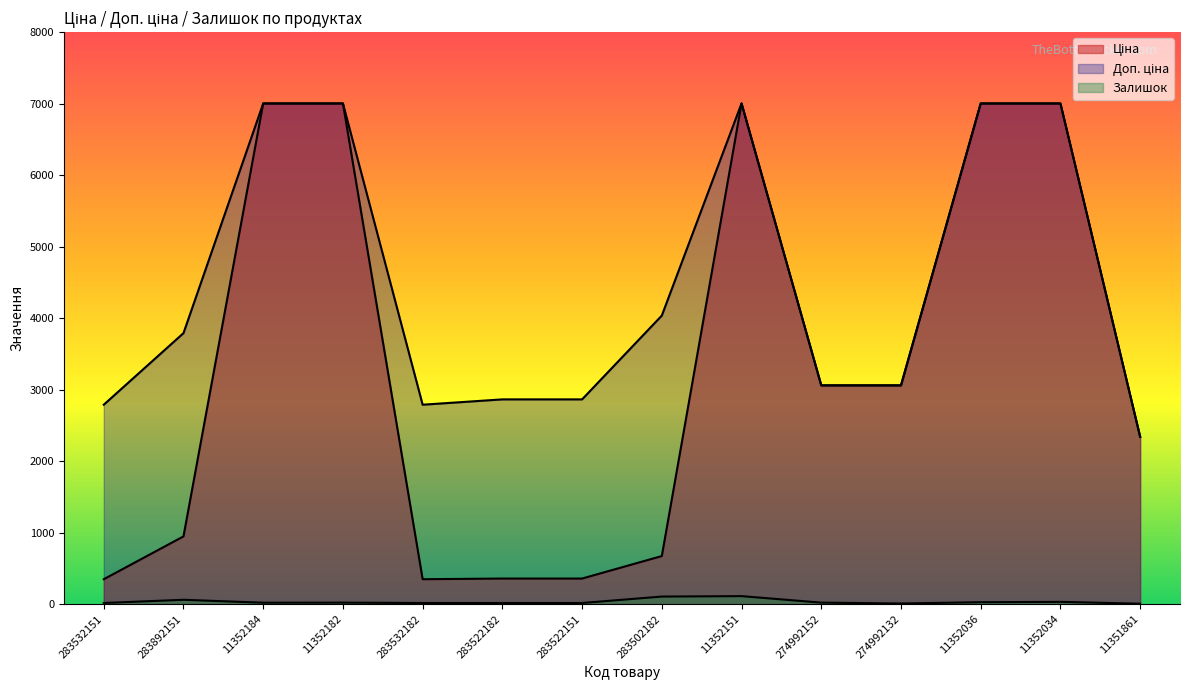

What is the maximum value for Ціна?

7002.7